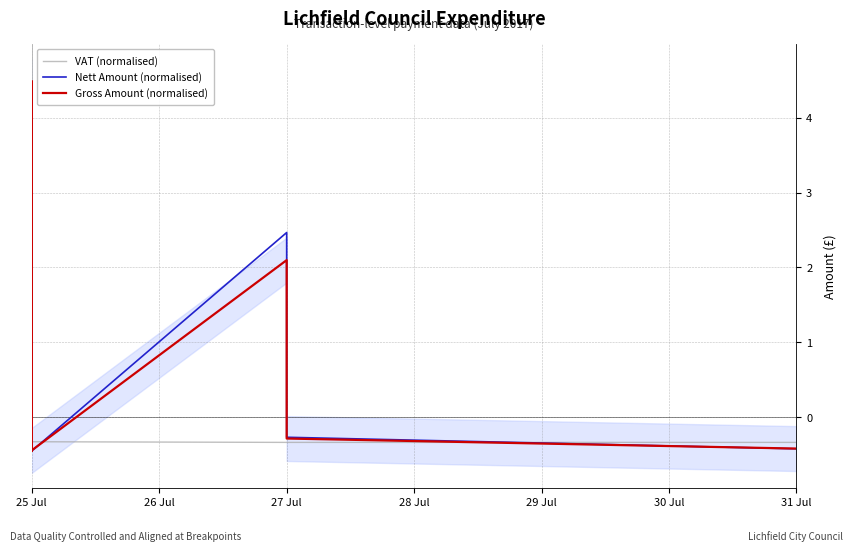

True or false: Gross Amount (normalised) has a value of -0.6 at 25 Jul.

False